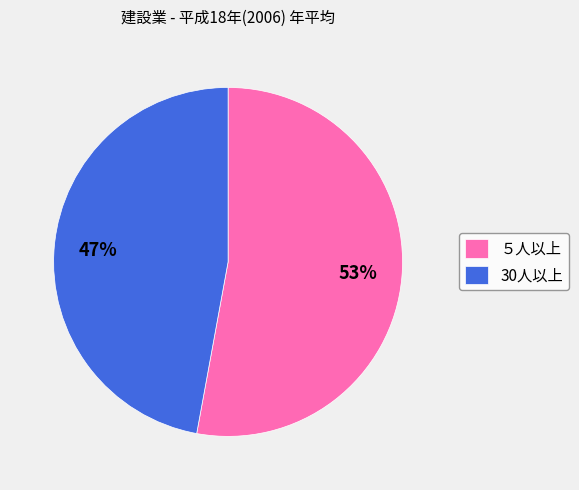

Between 30人以上 and ５人以上, which is larger?

５人以上